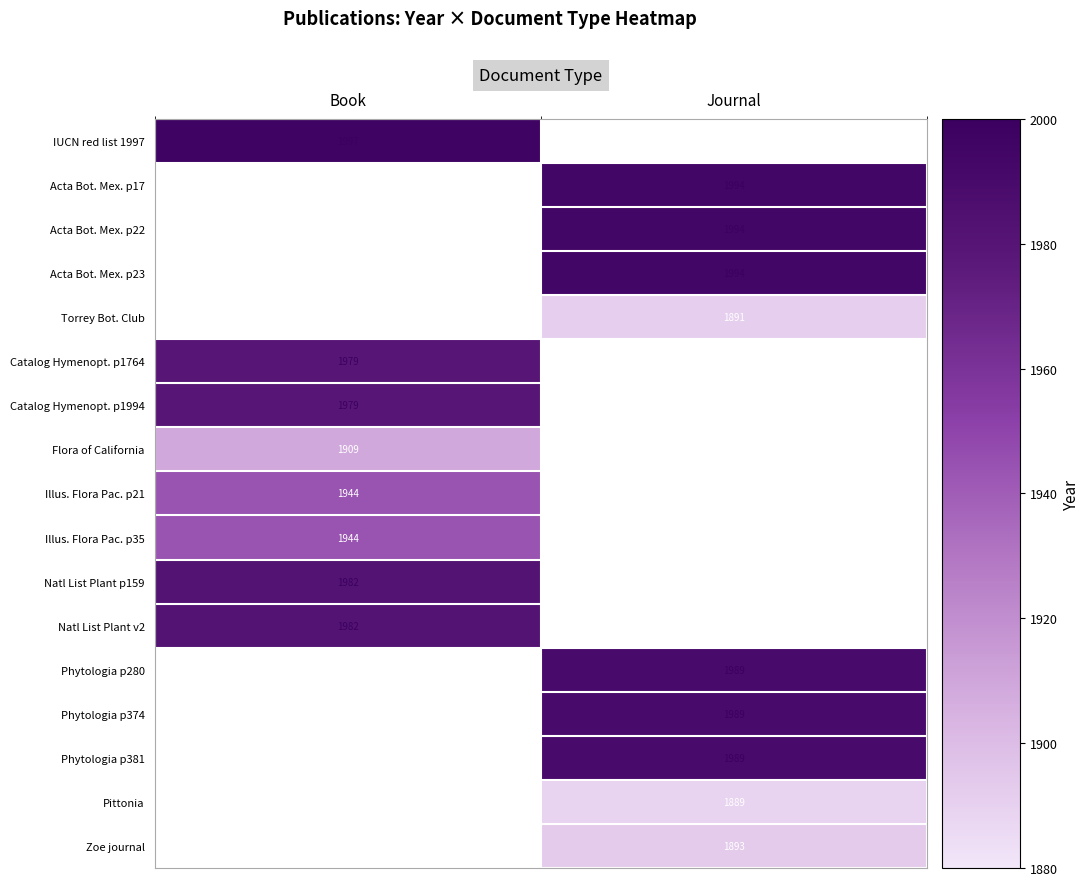

True or false: Flora of California has a value of 1909 at Book.

True